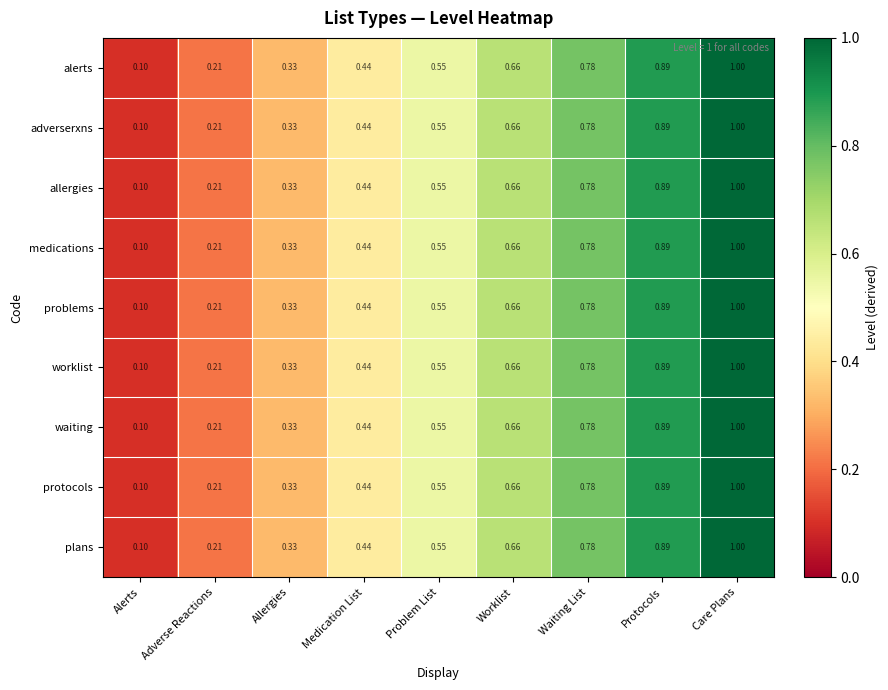

Is the value of problems at Waiting List greater than the value of worklist at Alerts?

Yes